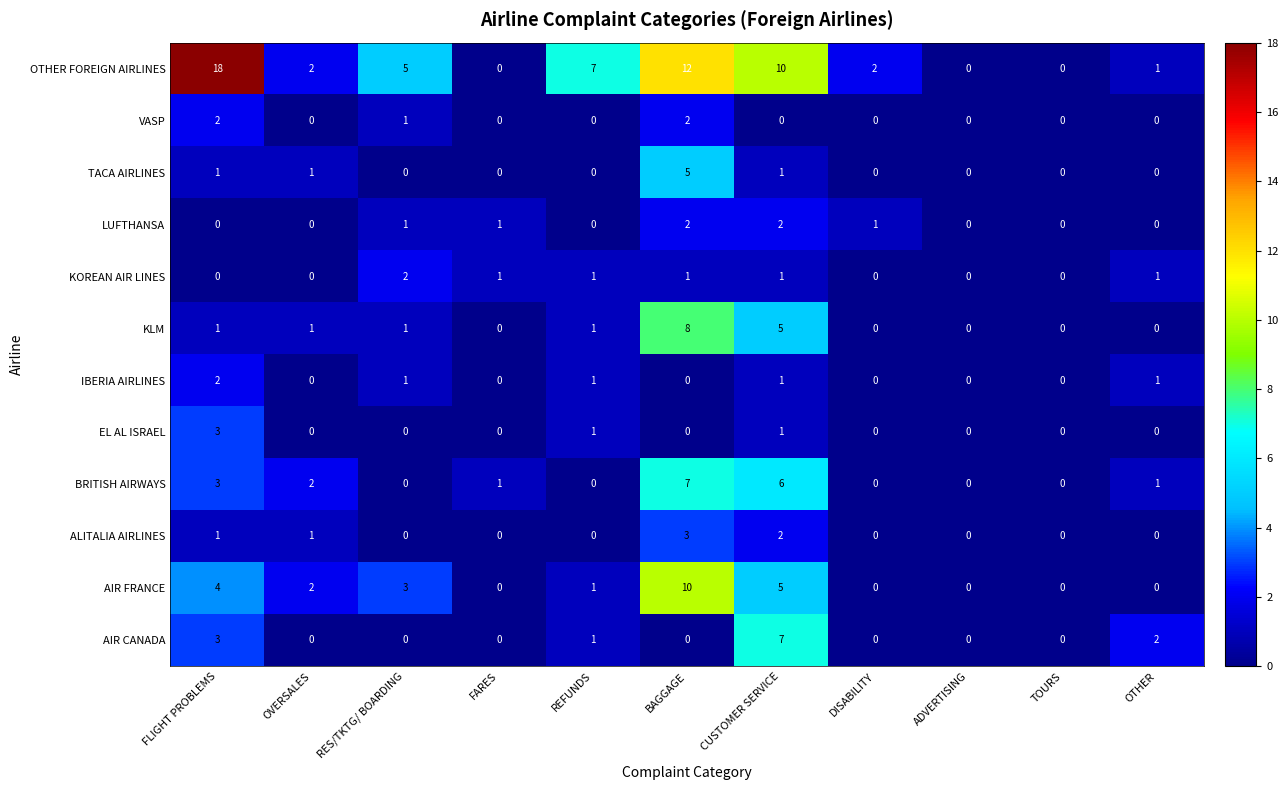

What is the spread (max minus min) of values at FLIGHT PROBLEMS?

18